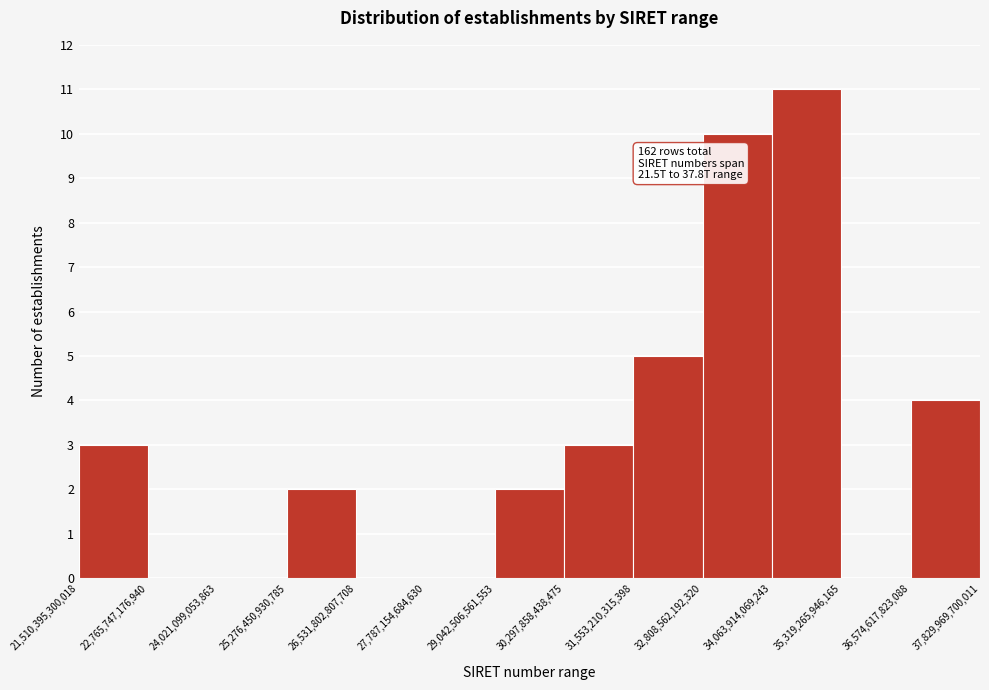

Over which range of the x-axis is the bar tallest?

34,063,914,069,243 to 35,319,265,946,165